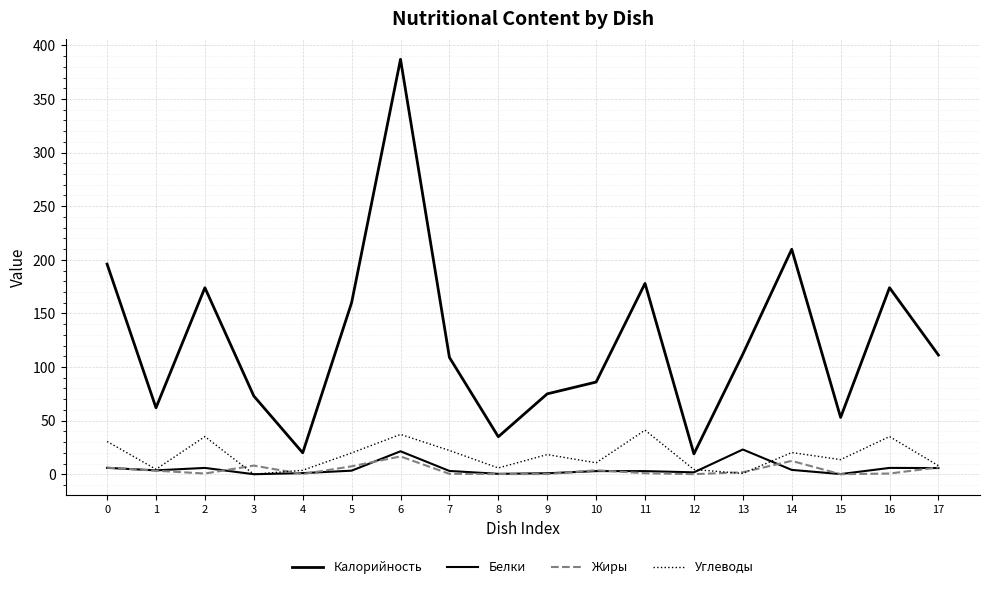

Is this an area chart (filled region under the line)?

No